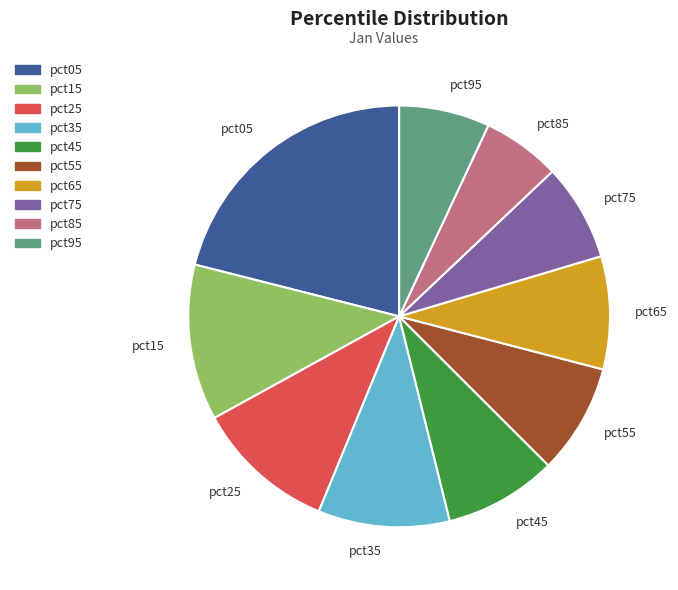

Which category has the biggest portion of the pie?

pct05